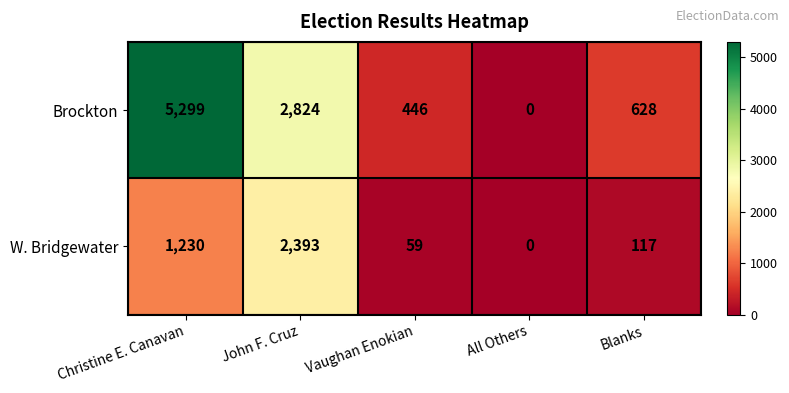

List the series in order of their peak value, lowest first.

W. Bridgewater, Brockton